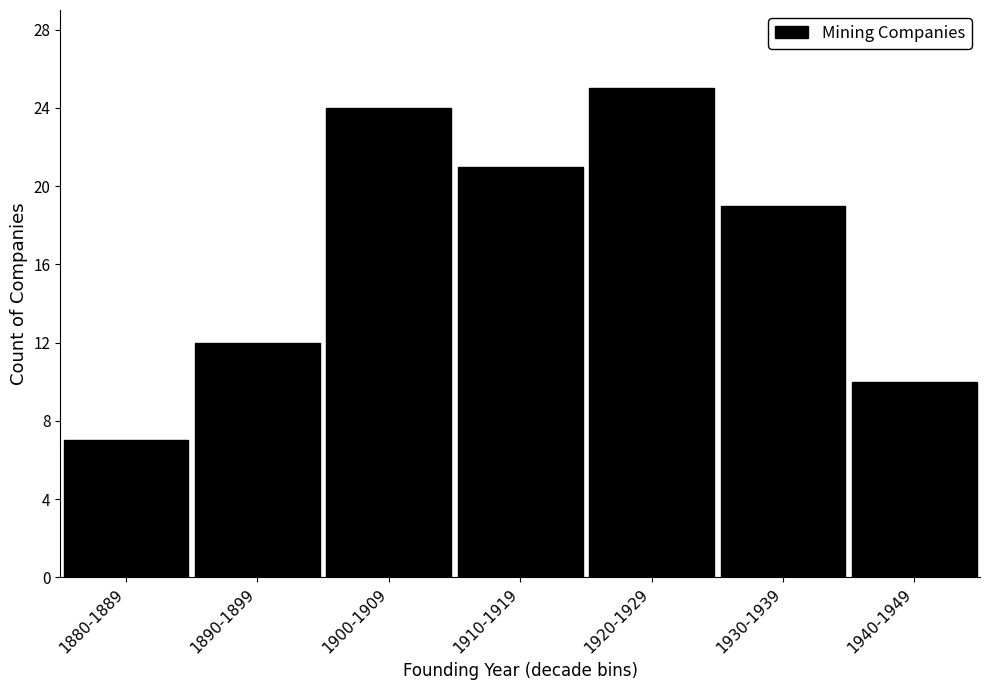

Reading left to right, what are all the values shown in this chart?

7	12	24	21	25	19	10